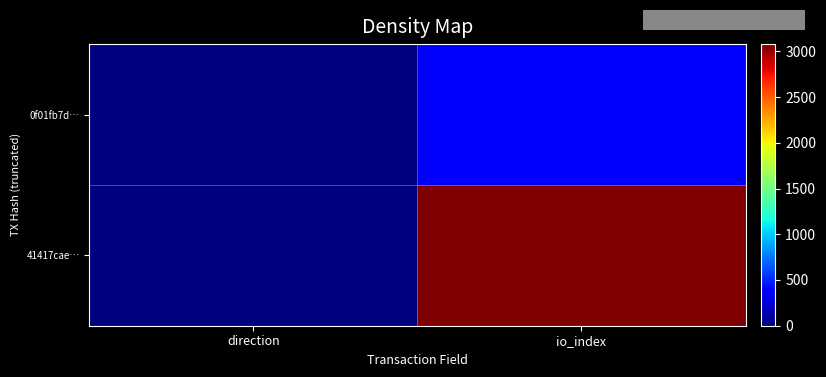

At how many categories does at least one series exceed 1831?

1